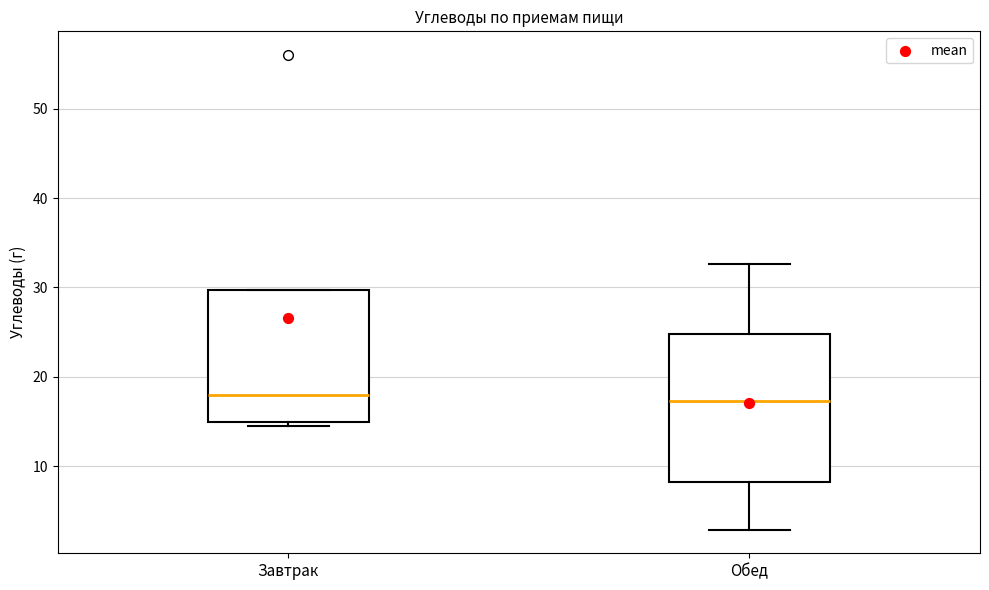

Reading left to right, transcribe this box plot: for each box, give where its median line is, the range the box spans, and where its two whiskers end, as read against the y-axis. The values are not printed on the chart, so give them approximately, as read against the axis.

Завтрак: median 18, box 15 to 30, whiskers 14 to 30
Обед: median 17, box 8 to 25, whiskers 3 to 33